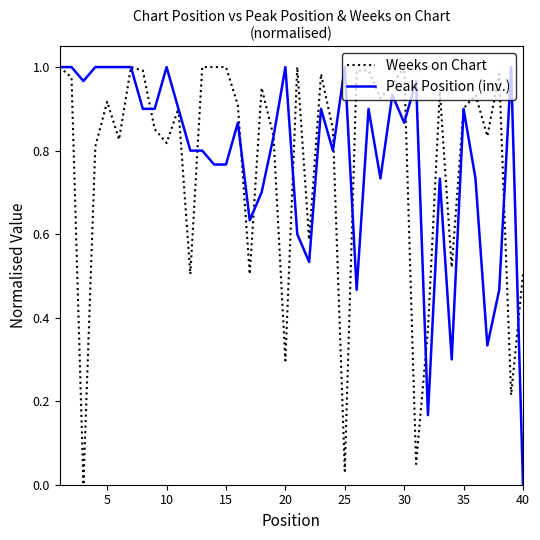

How many values in Weeks on Chart are above zero?

39